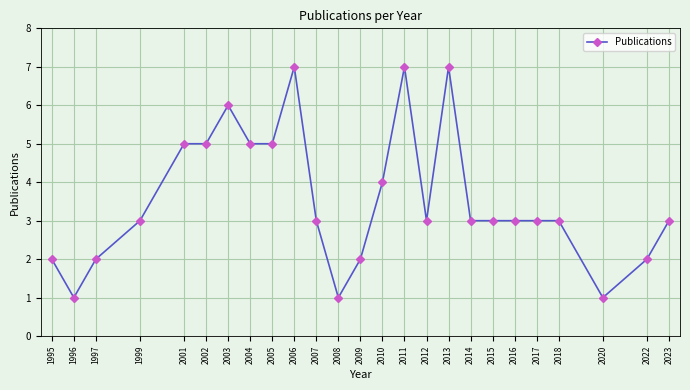

What is the value of the 21st point from the left?

3